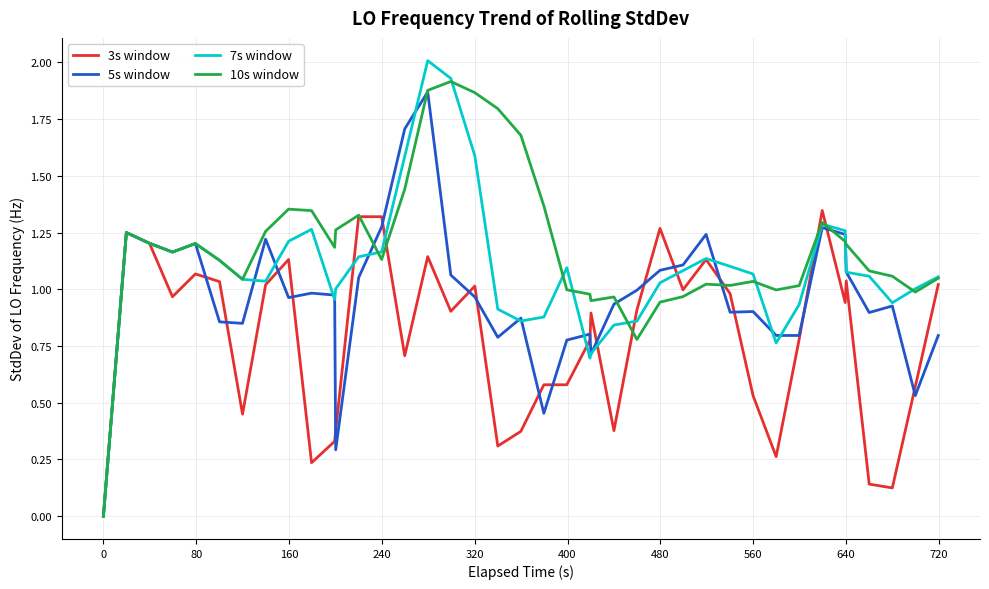

Rank the series by their average value, from lowest to highest.

3s window, 5s window, 7s window, 10s window